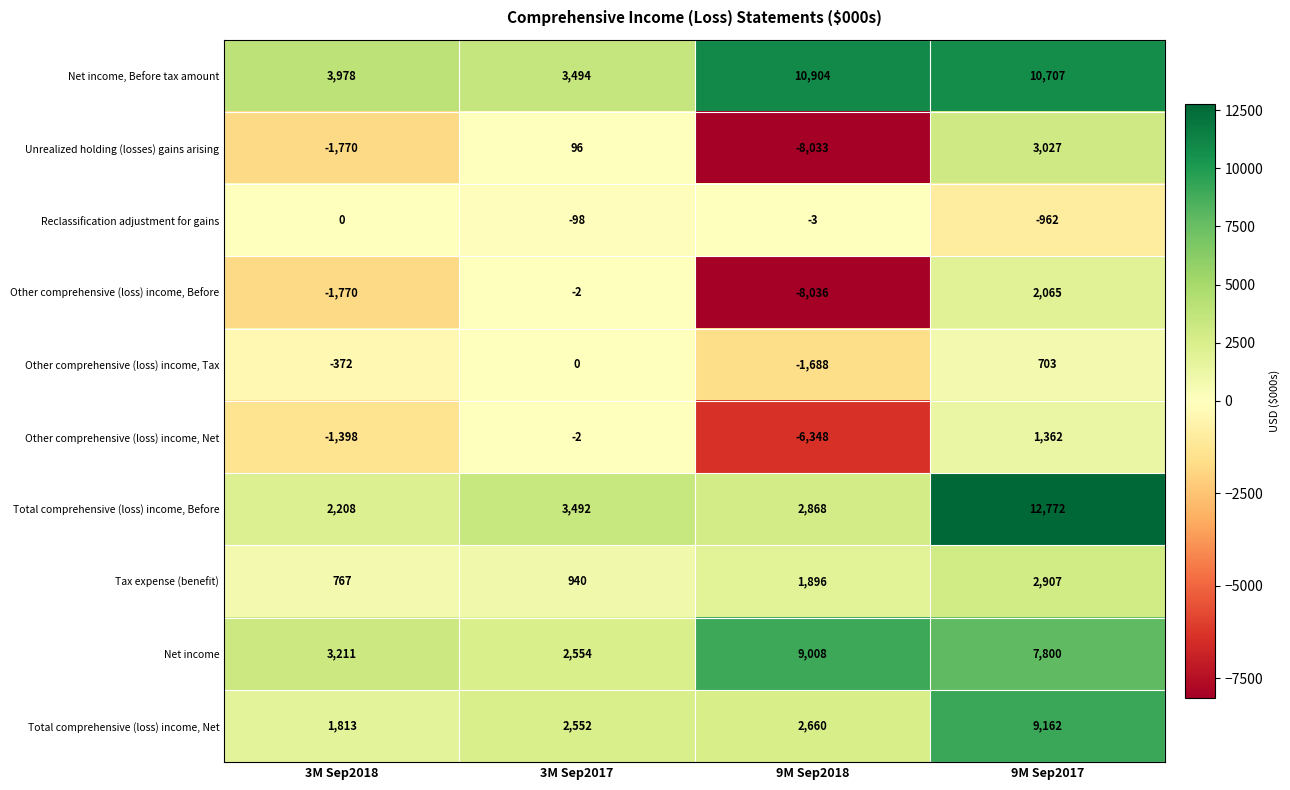

What is the average value of the Net income, Before tax amount series?

7271